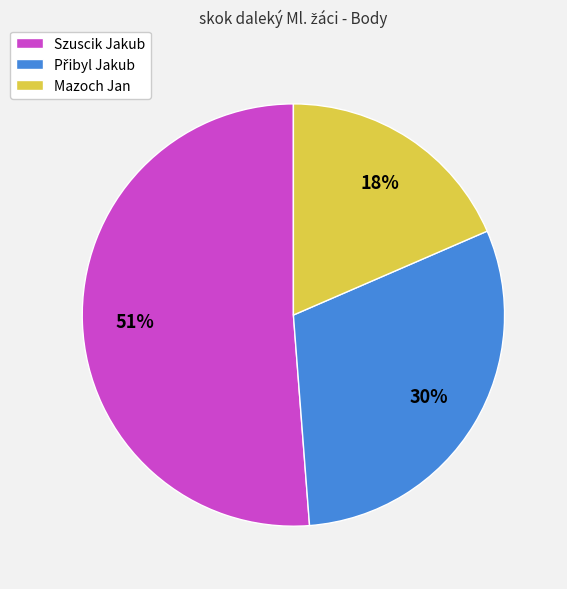

Is the sum of Mazoch Jan and Szuscik Jakub greater than half?

Yes